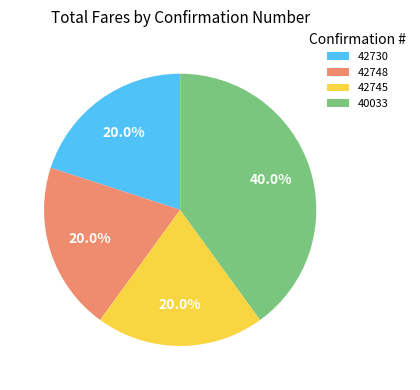

What is the ratio of the value at 42745 to the value at 42748?

1.0